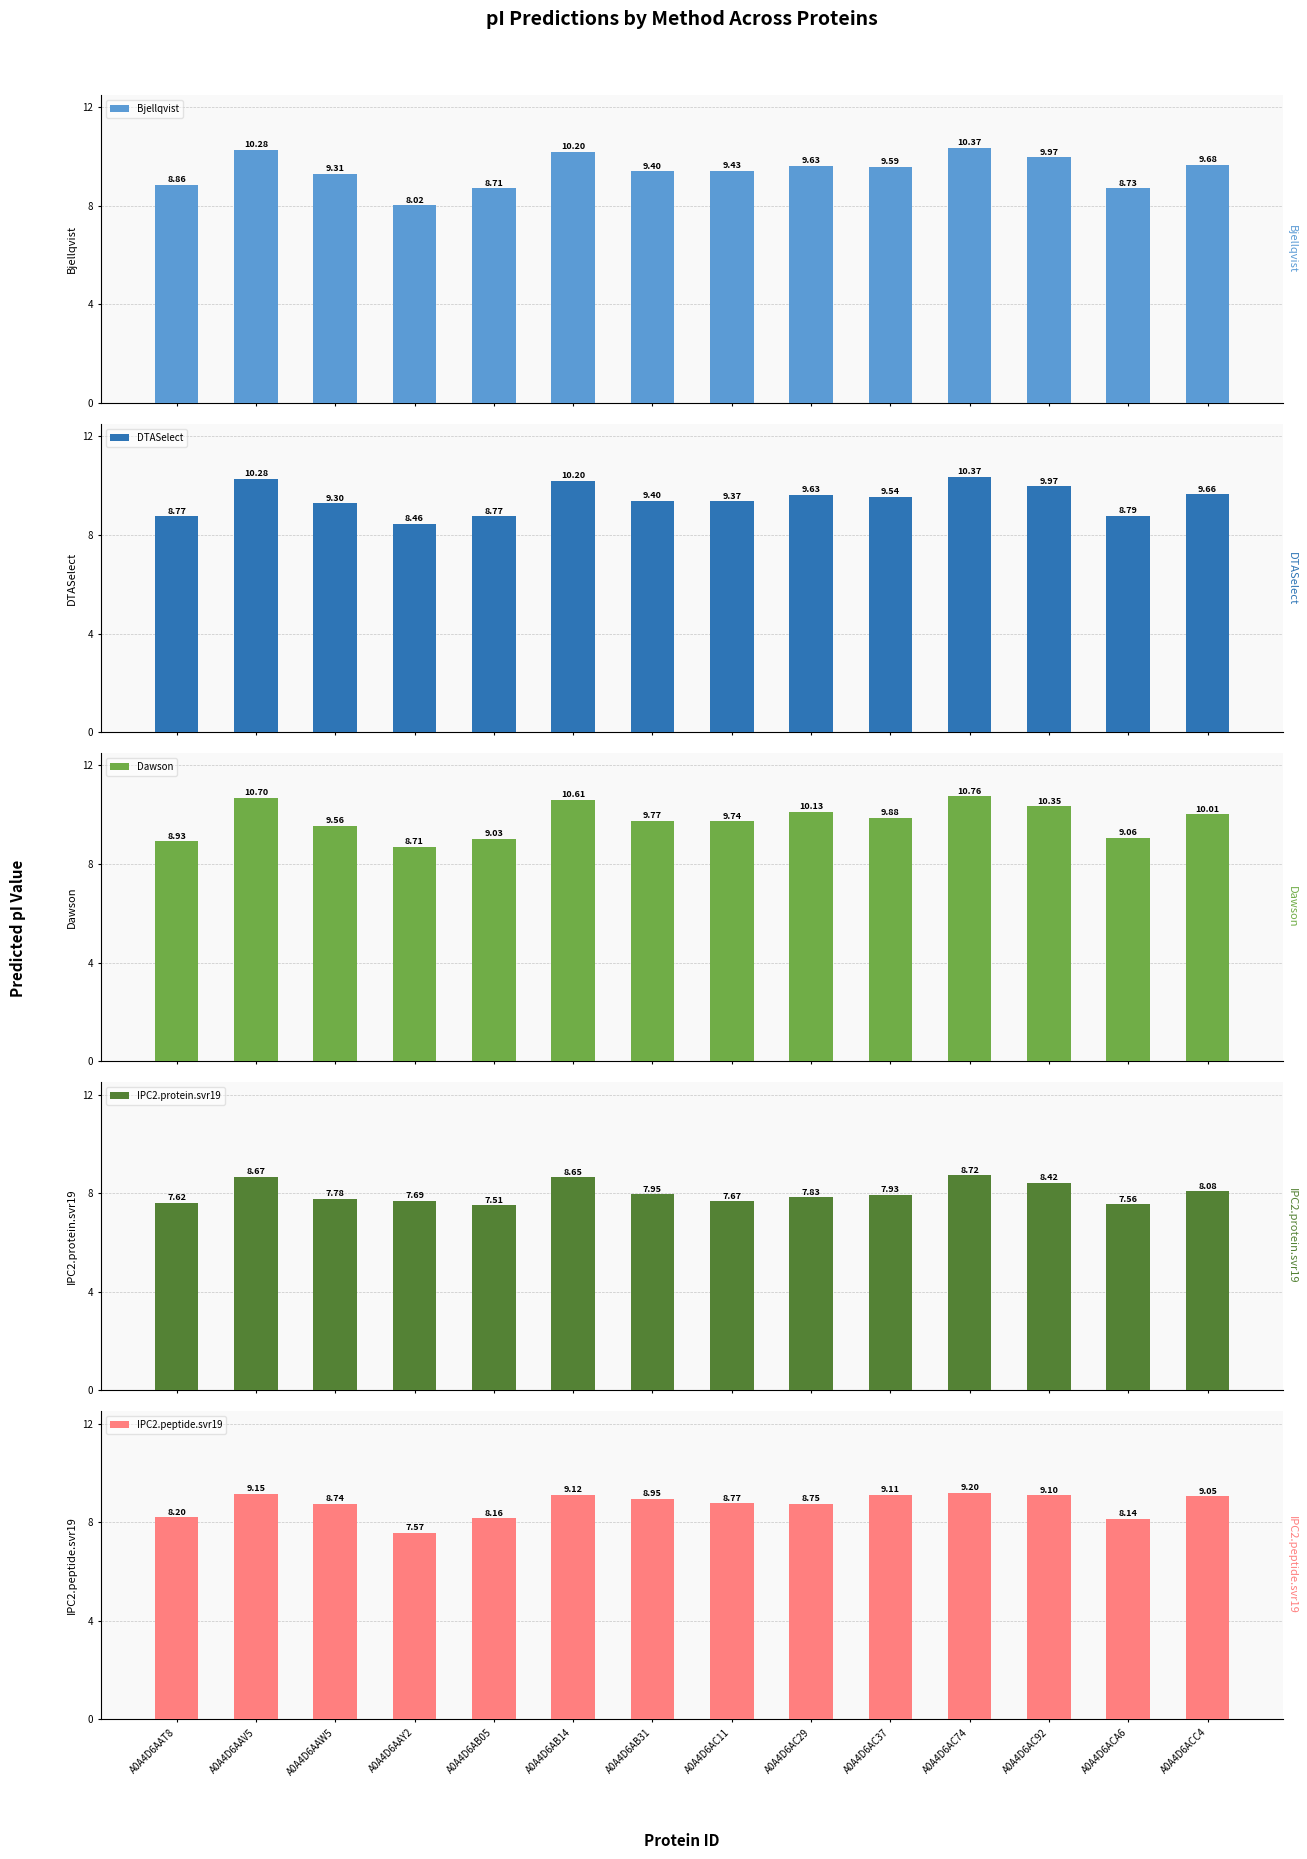

At which category is the sum across all series the highest?

A0A4D6AC74